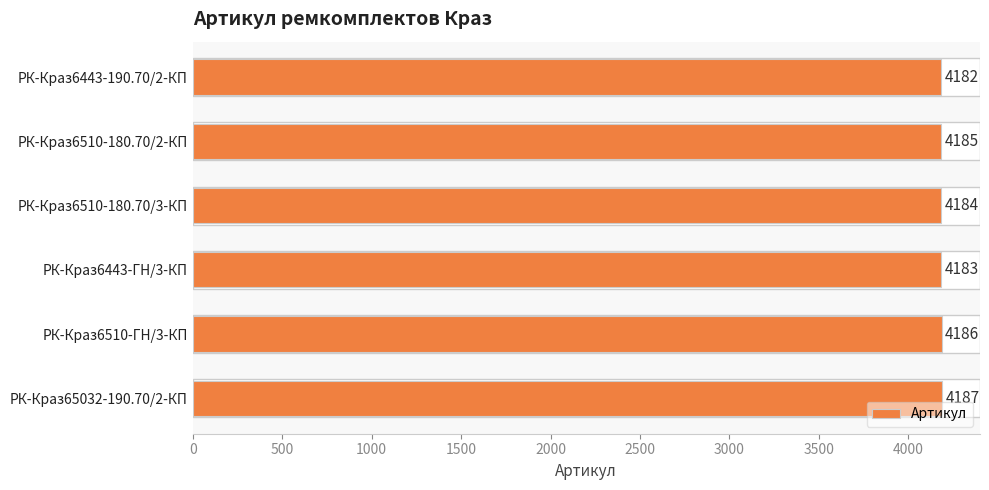

How many data points are less than 4185?

3